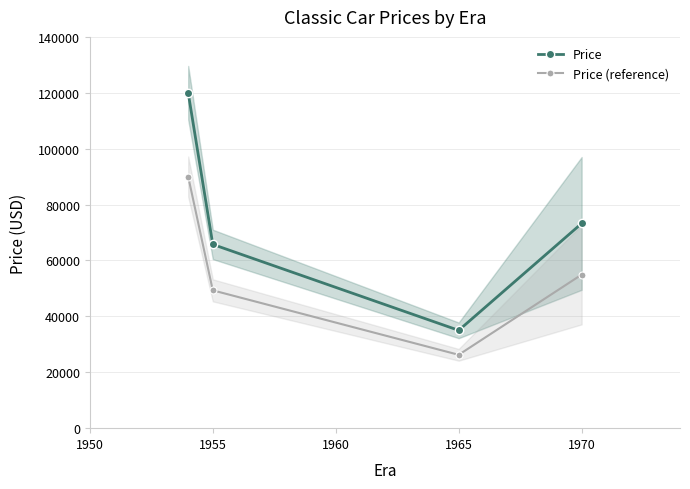

True or false: Price (reference) has a value of 54937.5 at 1970.

True